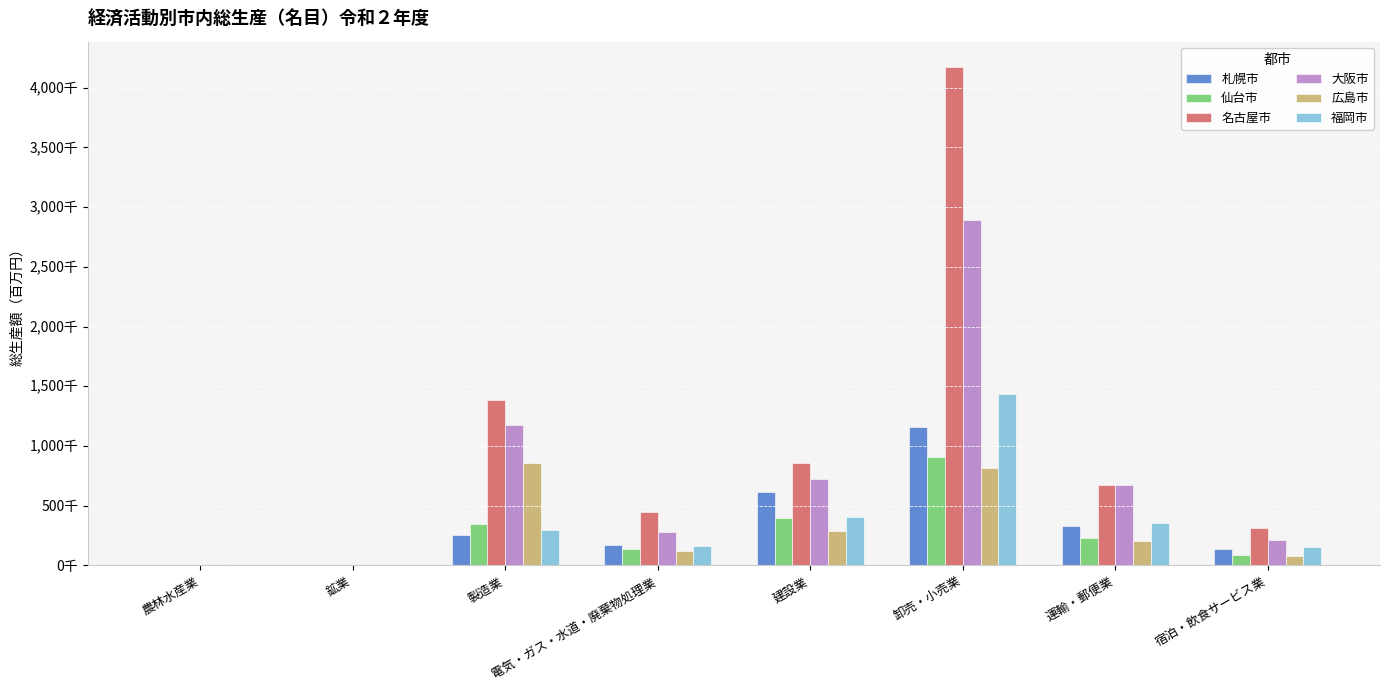

Which series has the largest range (max minus min)?

名古屋市